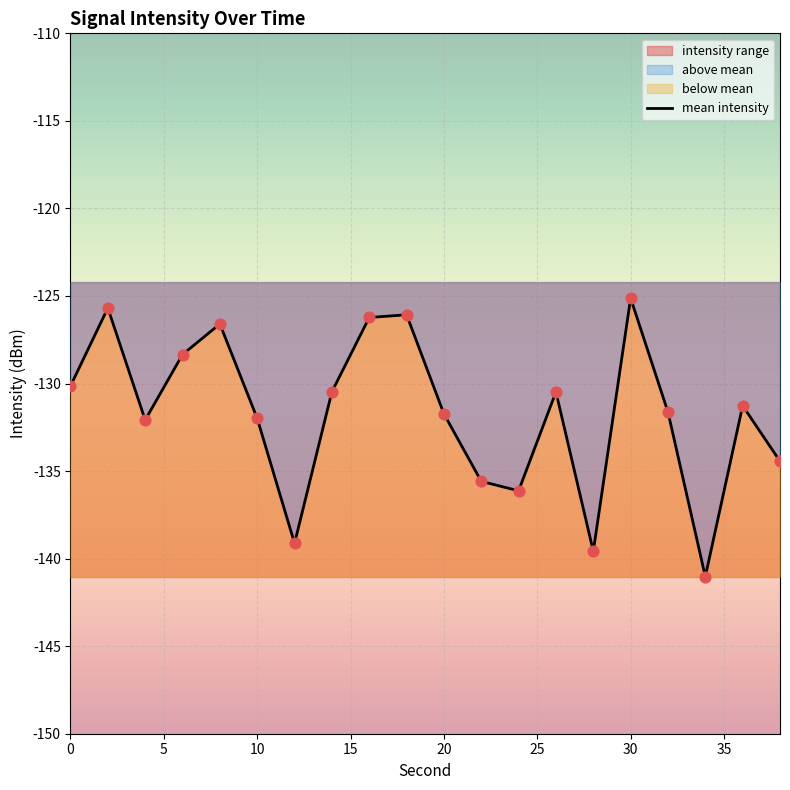

Is it true that mean intensity equals -65.5 at 10?

False